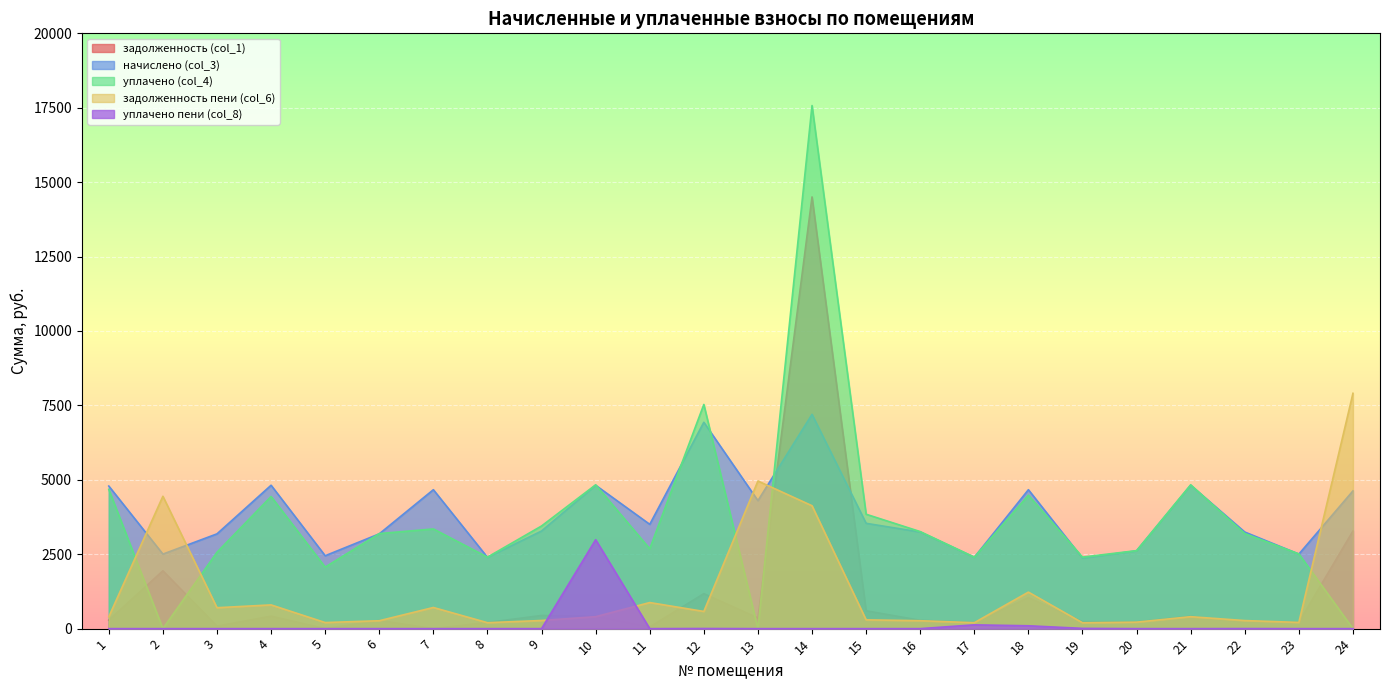

How many interior local valleys does the задолженность пени (col_6) series have?

7